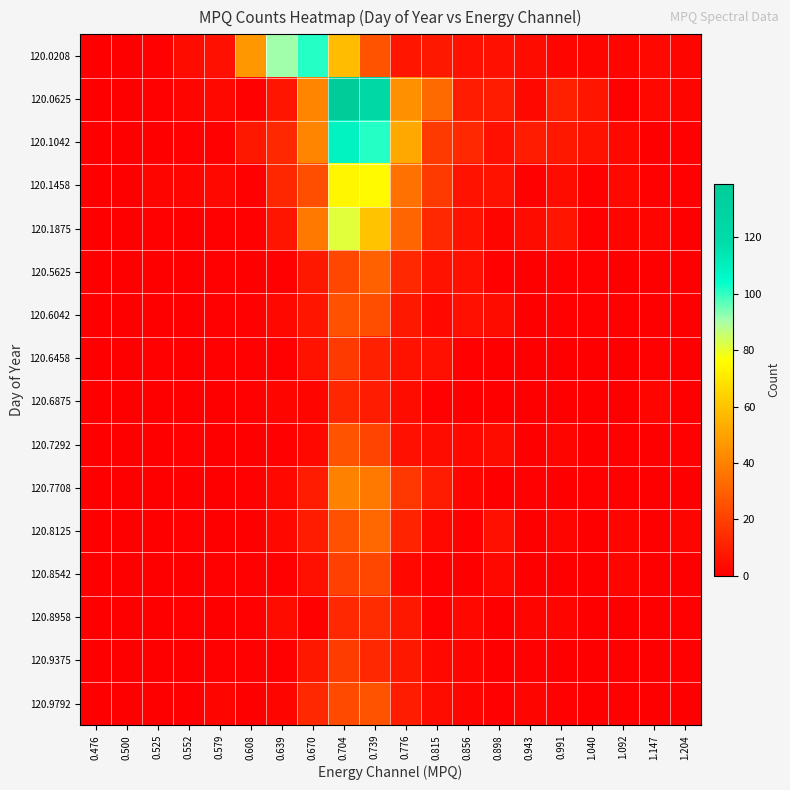

Rank the series by their maximum value, from lowest to highest.

120.6875, 120.8958, 120.6458, 120.9375, 120.8542, 120.6042, 120.7292, 120.9792, 120.5625, 120.8125, 120.7708, 120.1458, 120.1875, 120.0208, 120.1042, 120.0625